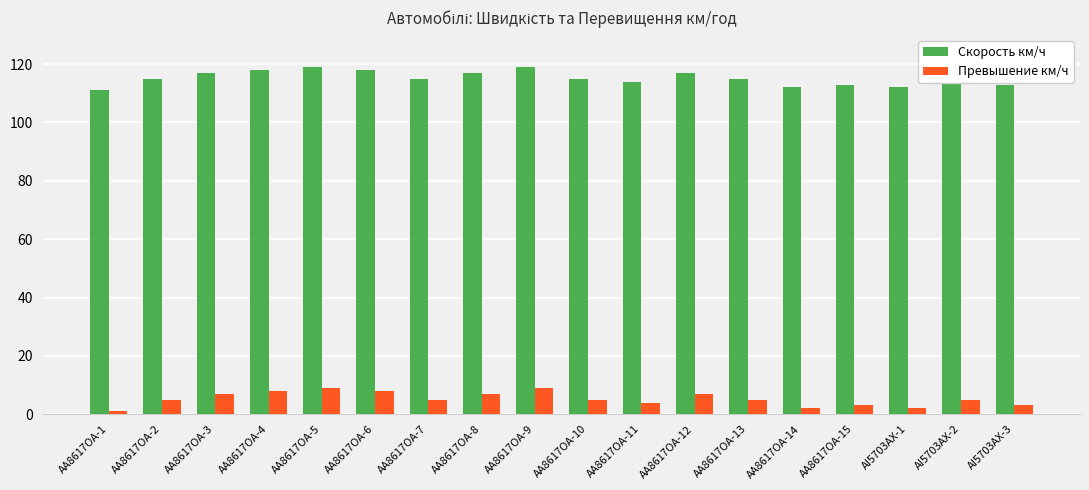

Reading right to left, what are all the values shown in this chart?

Скорость км/ч: AI5703AX-3=113	AI5703AX-2=115	AI5703AX-1=112	AA8617OA-15=113	AA8617OA-14=112	AA8617OA-13=115	AA8617OA-12=117	AA8617OA-11=114	AA8617OA-10=115	AA8617OA-9=119	AA8617OA-8=117	AA8617OA-7=115	AA8617OA-6=118	AA8617OA-5=119	AA8617OA-4=118	AA8617OA-3=117	AA8617OA-2=115	AA8617OA-1=111
Превышение км/ч: AI5703AX-3=3	AI5703AX-2=5	AI5703AX-1=2	AA8617OA-15=3	AA8617OA-14=2	AA8617OA-13=5	AA8617OA-12=7	AA8617OA-11=4	AA8617OA-10=5	AA8617OA-9=9	AA8617OA-8=7	AA8617OA-7=5	AA8617OA-6=8	AA8617OA-5=9	AA8617OA-4=8	AA8617OA-3=7	AA8617OA-2=5	AA8617OA-1=1